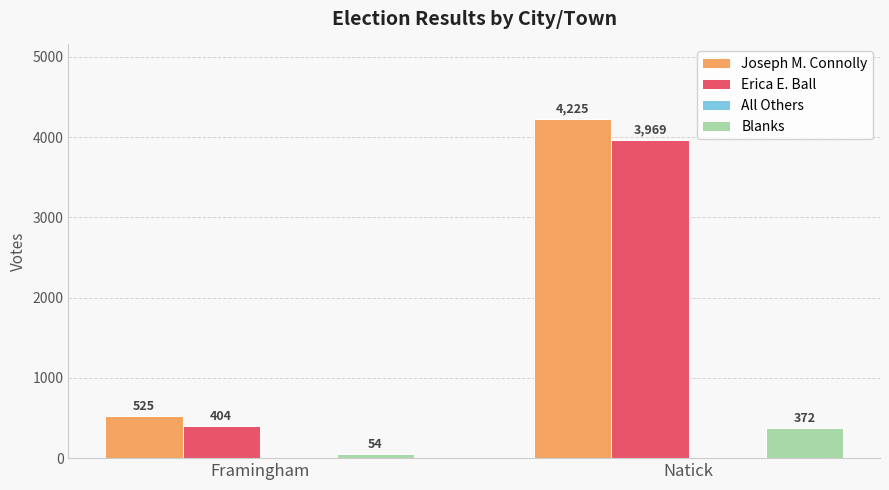

What is the maximum value for Erica E. Ball?

3969